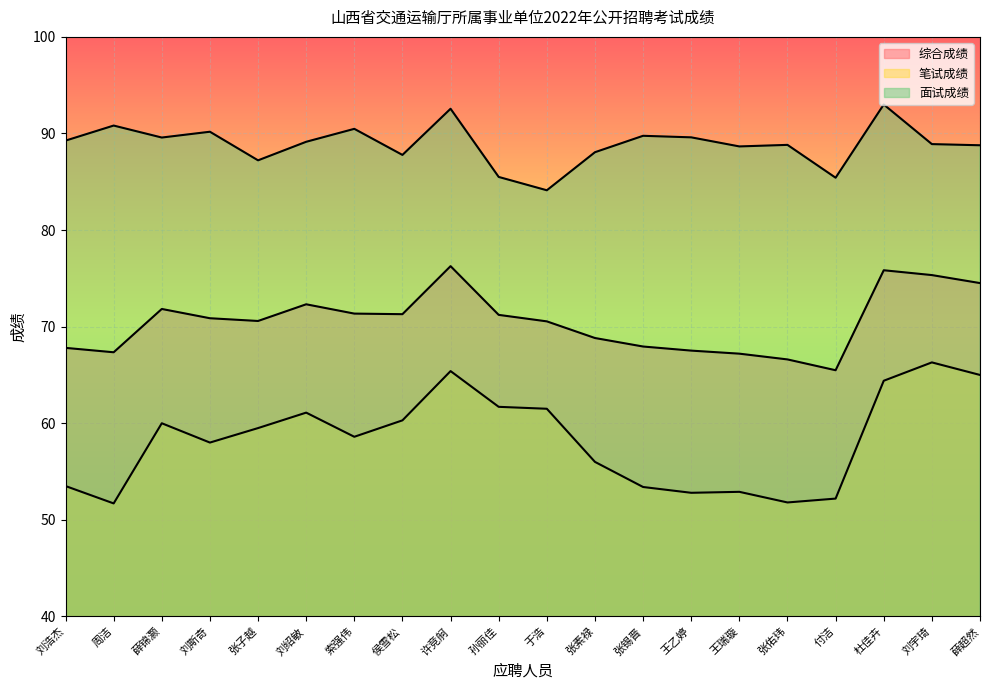

In 面试成绩, how many points are lower than both neighbors (excluding endpoints)?

6